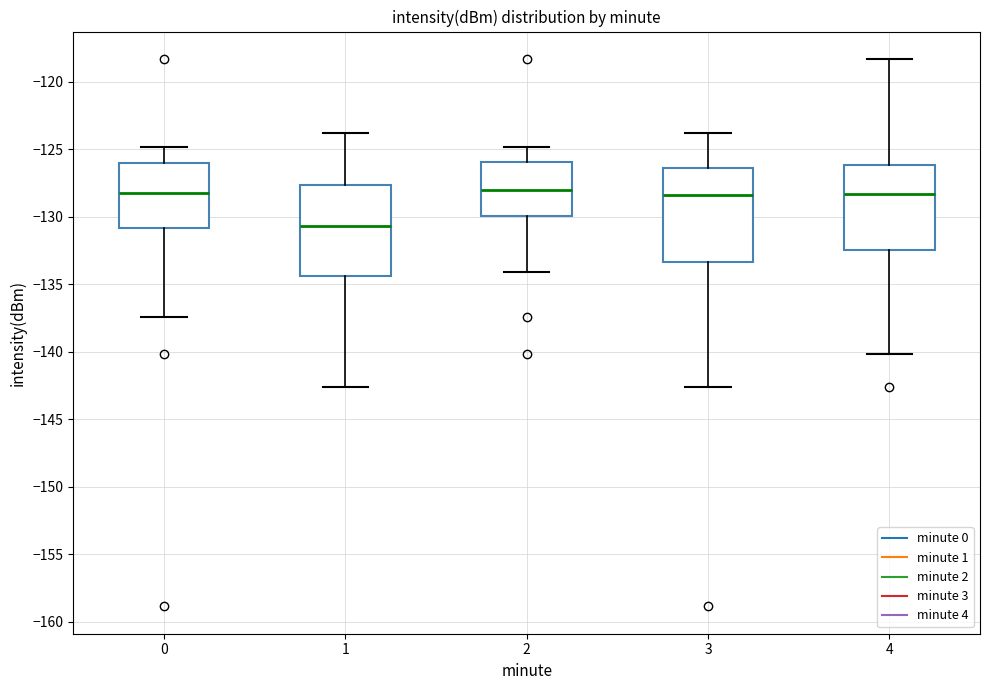

Where does the lower whisker of the box at x = 4 end on the y-axis? The values are not printed on the chart, so give them approximately, as read against the axis.

-140.0